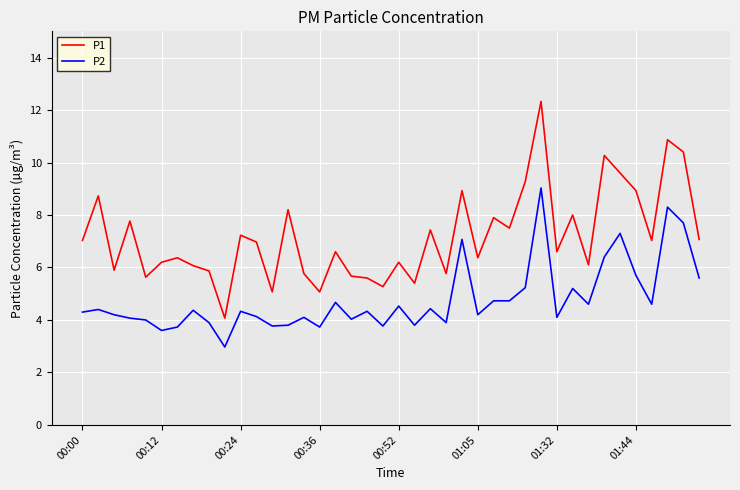

Which series has the largest total across all categories?

P1